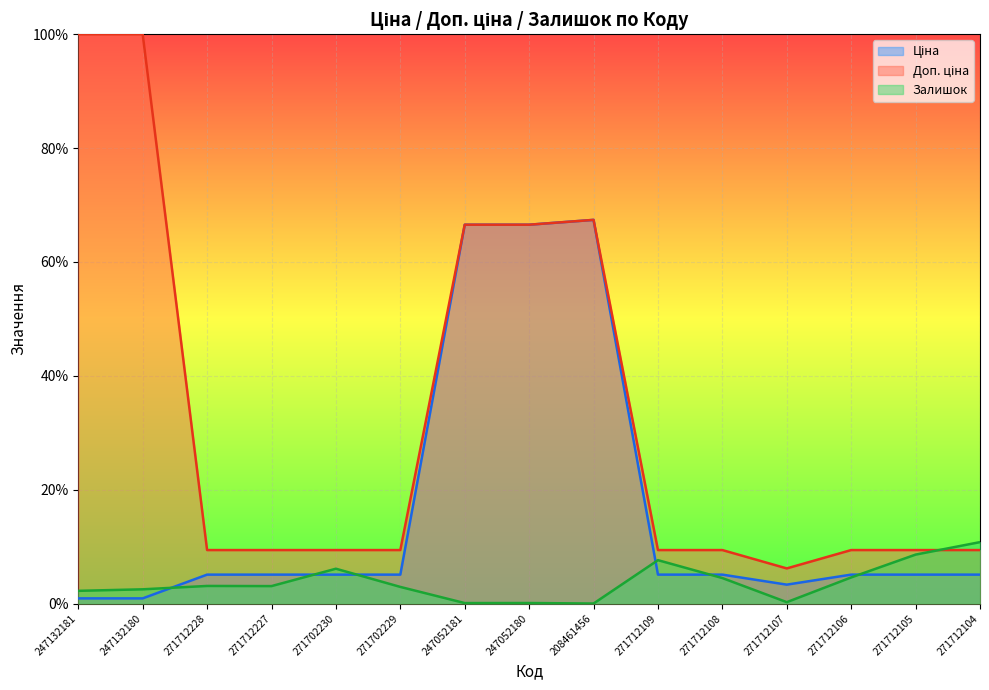

What is the maximum value for Ціна?

0.7